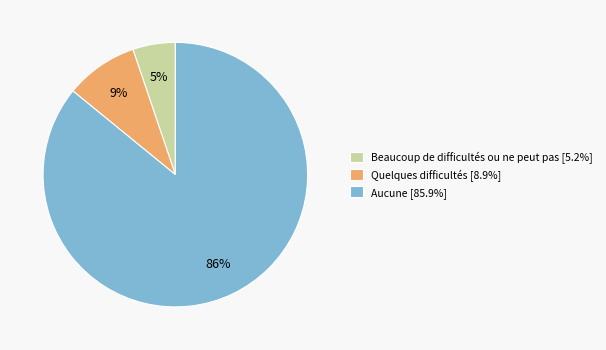

Rank the categories by value from lowest to highest.

Beaucoup de difficultés ou ne peut pas, Quelques difficultés, Aucune